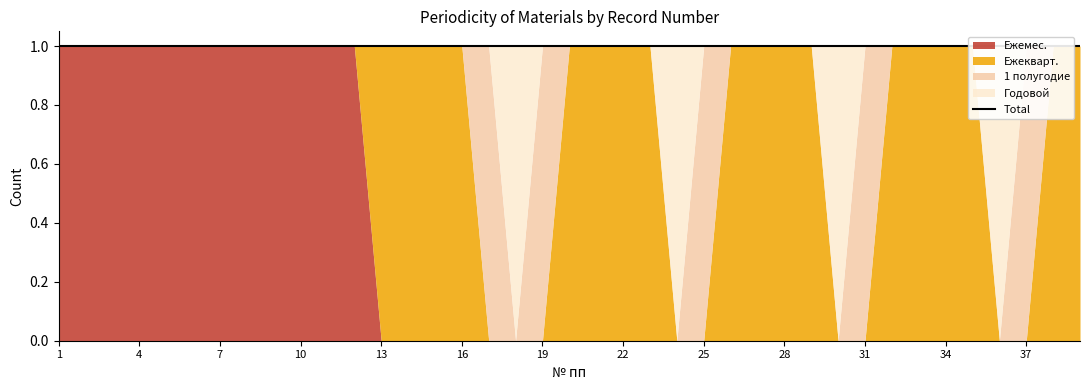

Count the Ежеквapт. values in the range 0 to 1.

39